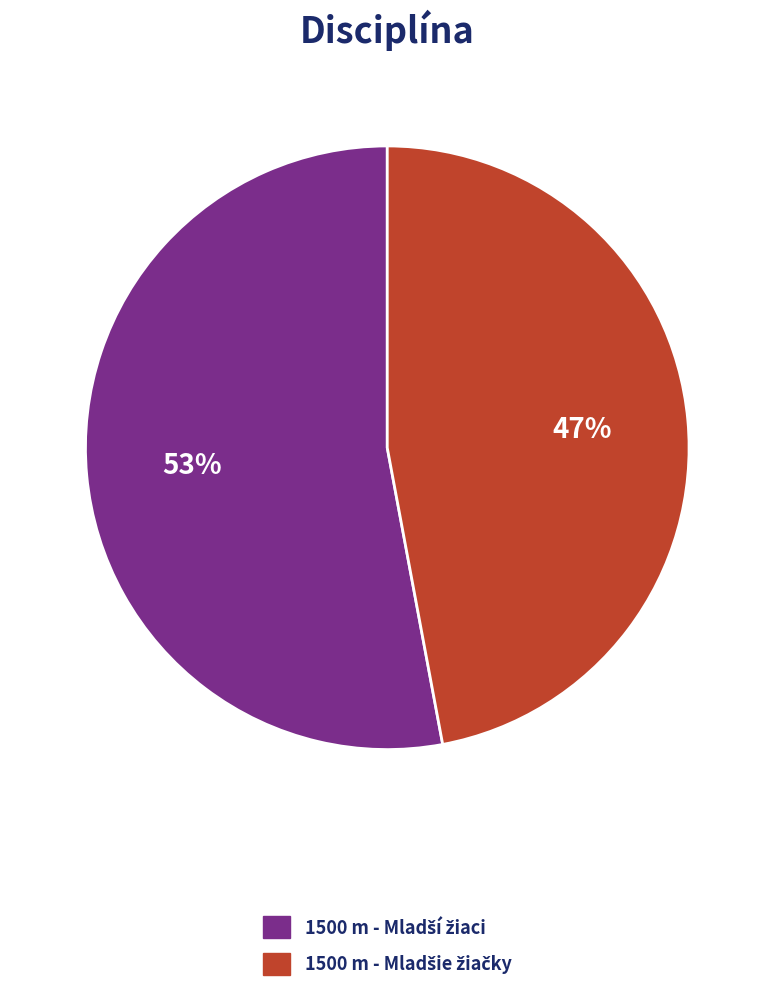

Is there any slice that represents more than half of the pie?

Yes